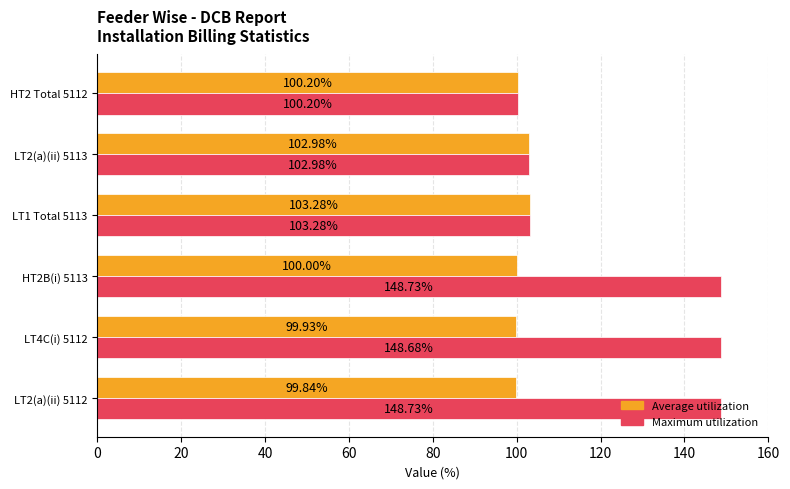

What is the difference between the highest and lowest values at HT2B(i) 5113?

48.7